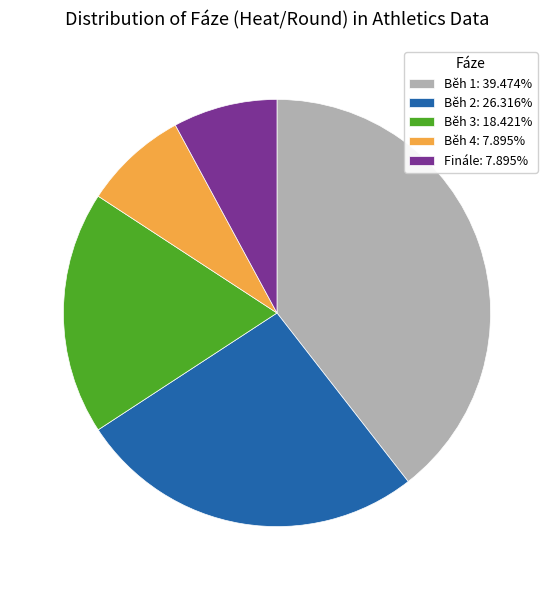

The Běh 1 slice represents 39% of the pie. True or false?

True